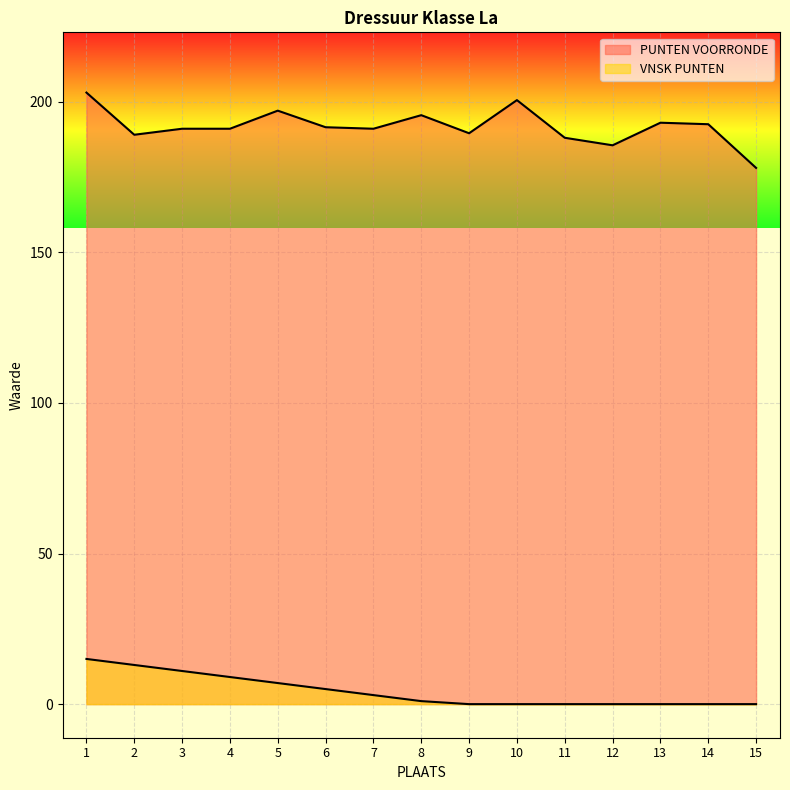

What is the sum of all VNSK PUNTEN values?

64.0